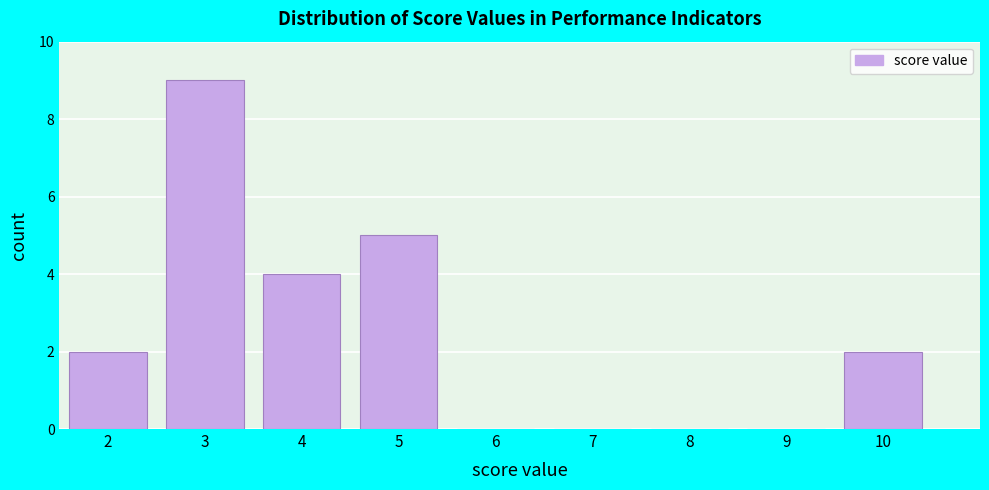

How tall is the bar that spans 3.5 to 4.5 on the x-axis? The values are not printed on the chart, so give them approximately, as read against the axis.

4